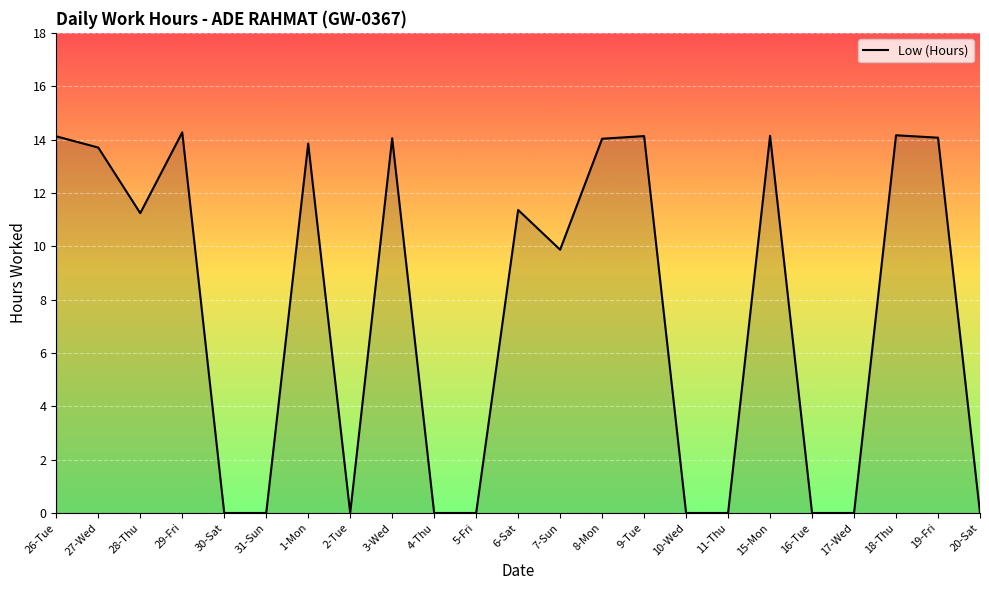

At which label does the data first exceed 11?

26-Tue